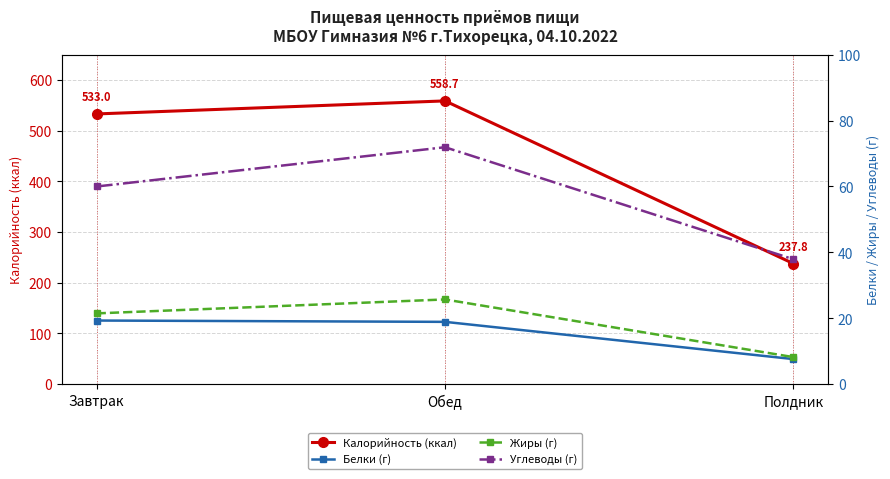

What is the sum of all Калорийность (ккал) values?

1329.5